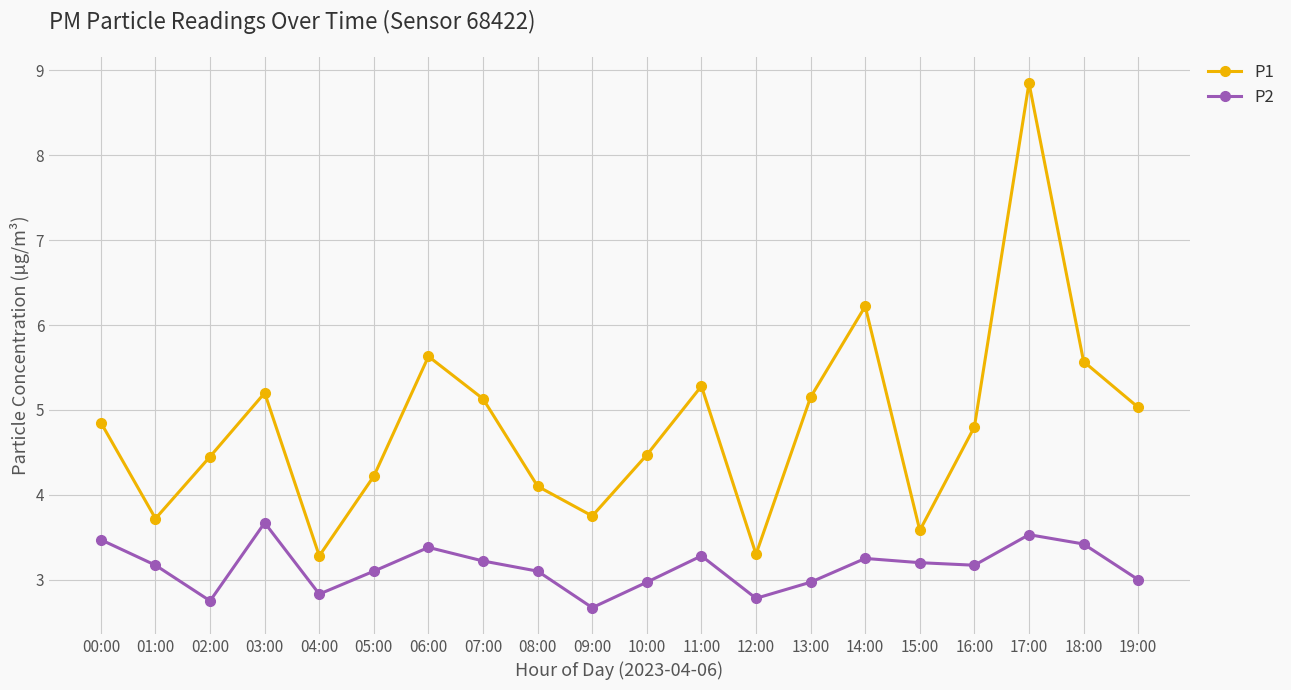

How many data points does each series have?

20